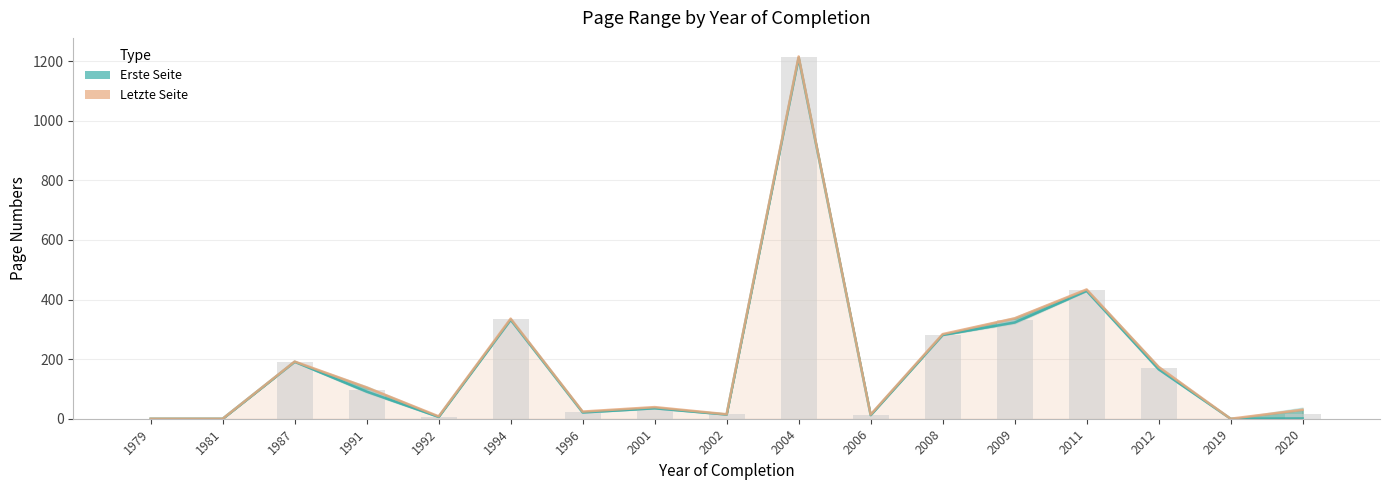

Reading left to right, transcribe all the data shown in this chart.

Erste Seite: 1979=0	1981=0	1987=191	1991=91	1992=6	1994=332	1996=21	2001=35	2002=14	2004=1211	2006=12	2008=281	2009=323	2011=429	2012=166	2019=0	2020=1
Letzte Seite: 1979=0	1981=0	1987=192	1991=105	1992=8	1994=336	1996=24	2001=39	2002=15	2004=1216	2006=14	2008=284	2009=337	2011=434	2012=174	2019=0	2020=30